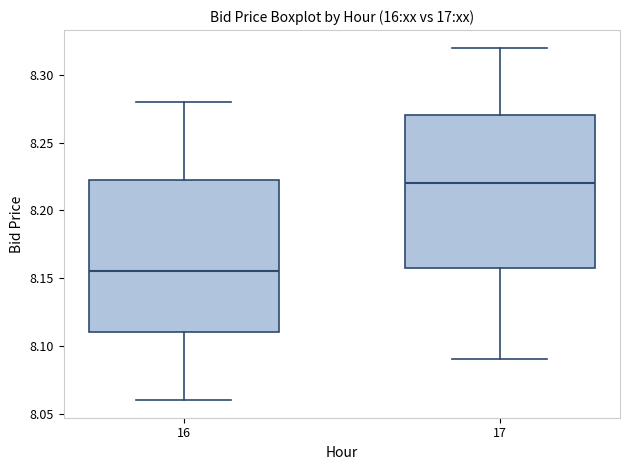

Reading left to right, transcribe this box plot: for each box, give where its median line is, the range the box spans, and where its two whiskers end, as read against the y-axis. The values are not printed on the chart, so give them approximately, as read against the axis.

16: median 8.155, box 8.110 to 8.225, whiskers 8.060 to 8.280
17: median 8.220, box 8.160 to 8.270, whiskers 8.090 to 8.320